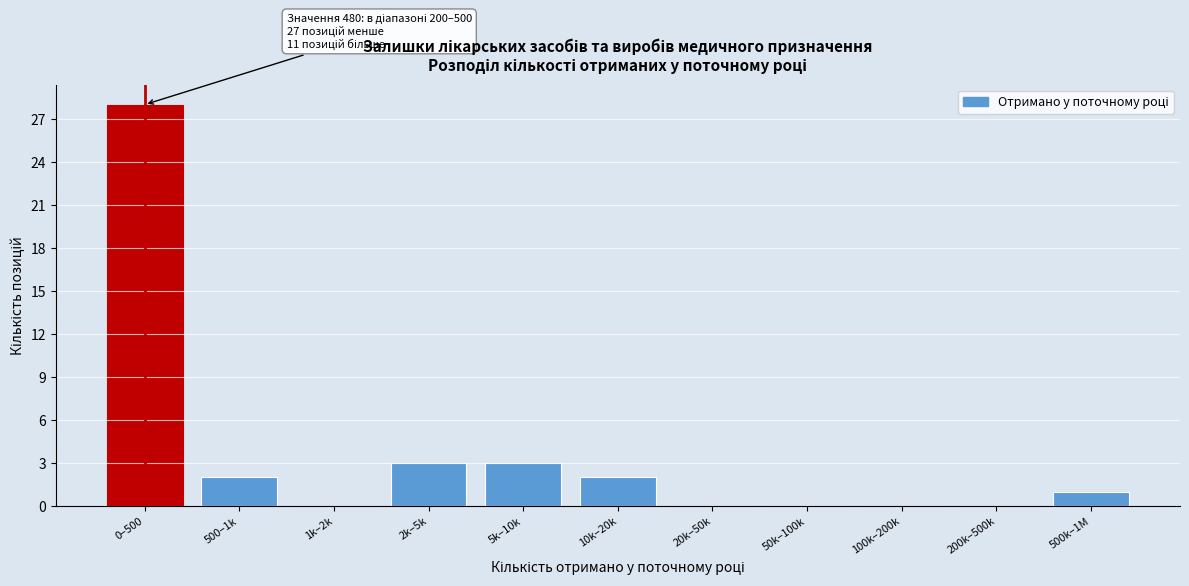

Reading left to right, transcribe all the data shown in this chart.

0–500=28	500–1k=2	1k–2k=0	2k–5k=3	5k–10k=3	10k–20k=2	20k–50k=0	50k–100k=0	100k–200k=0	200k–500k=0	500k–1M=1